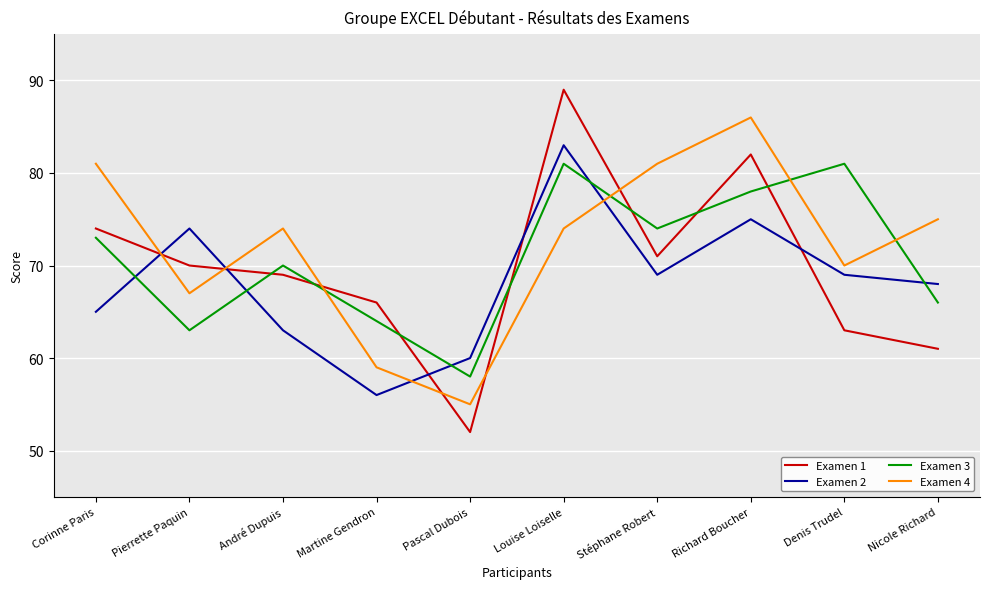

What position from the left is Denis Trudel?

9